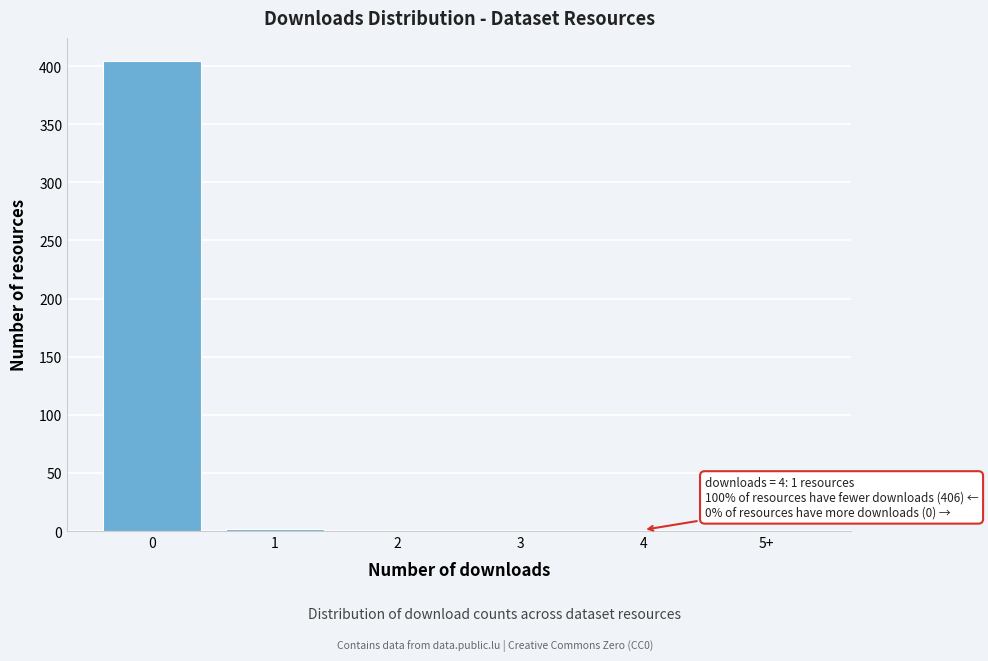

Is it true that the value at 5+ is 0?

True